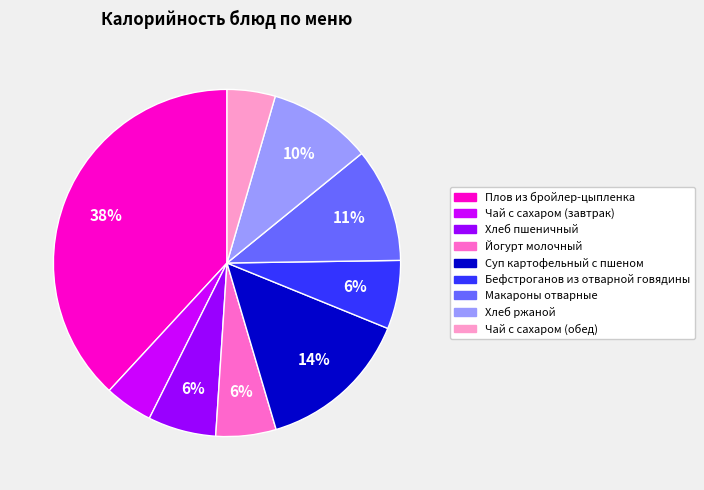

Count the number of slices in the pie.

9